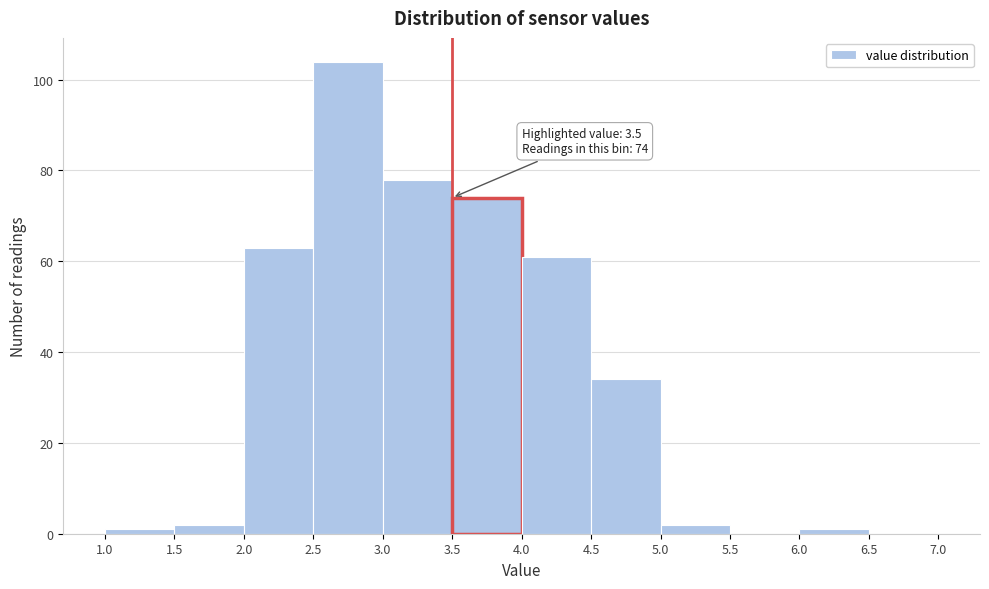

Over which range of the x-axis is the bar tallest?

2.5 to 3.0